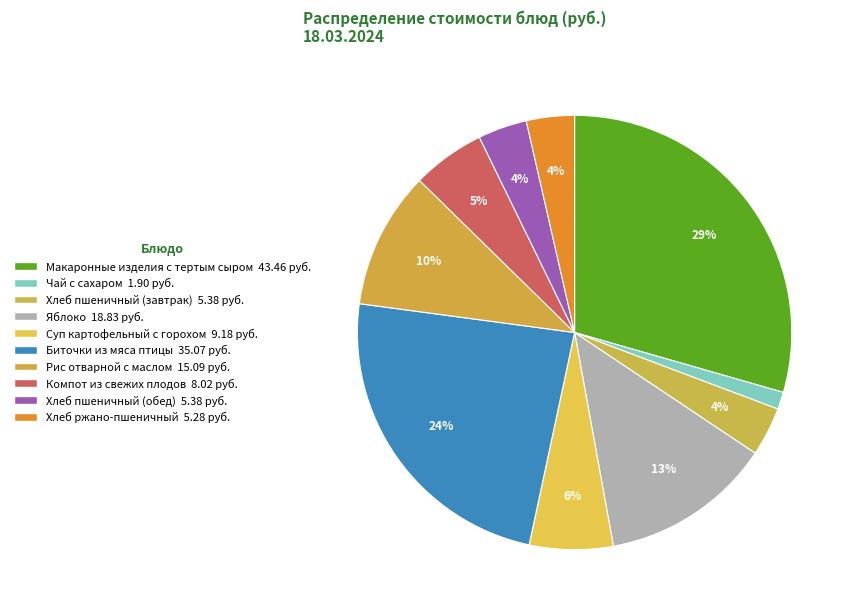

Count the number of slices in the pie.

10